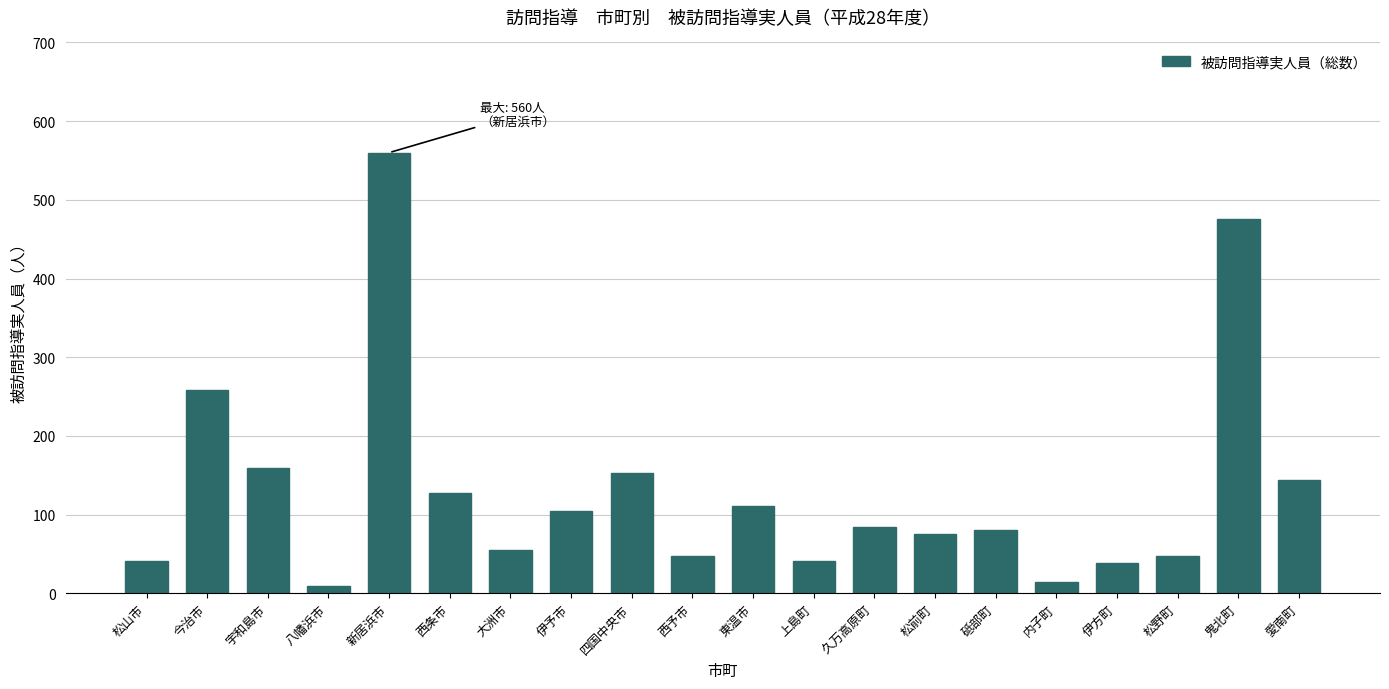

True or false: the data shows 48 at 西予市.

True